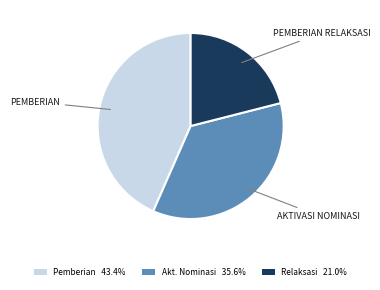

How many segments does this pie chart have?

3